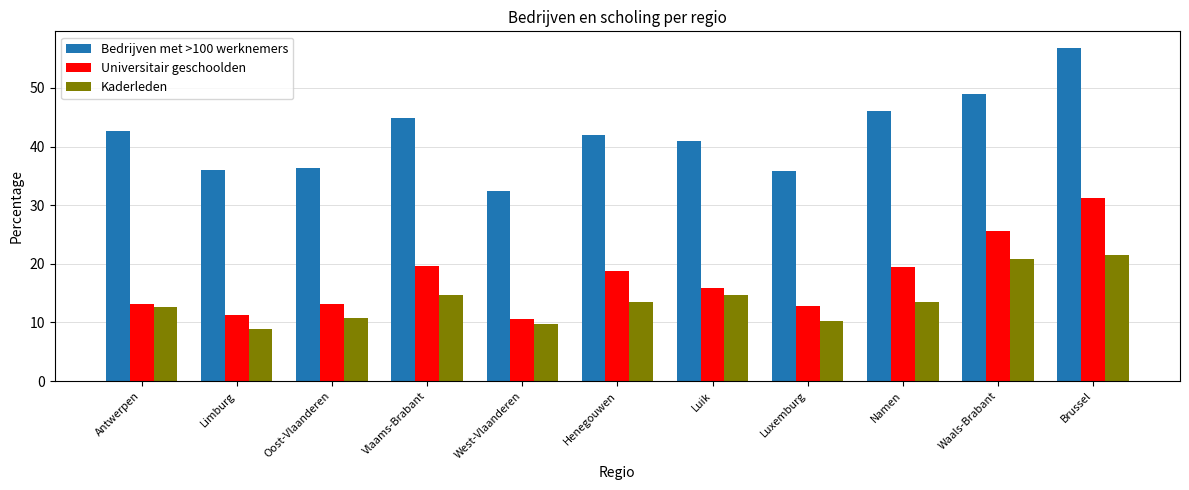

What is the spread (max minus min) of values at Vlaams-Brabant?

30.2